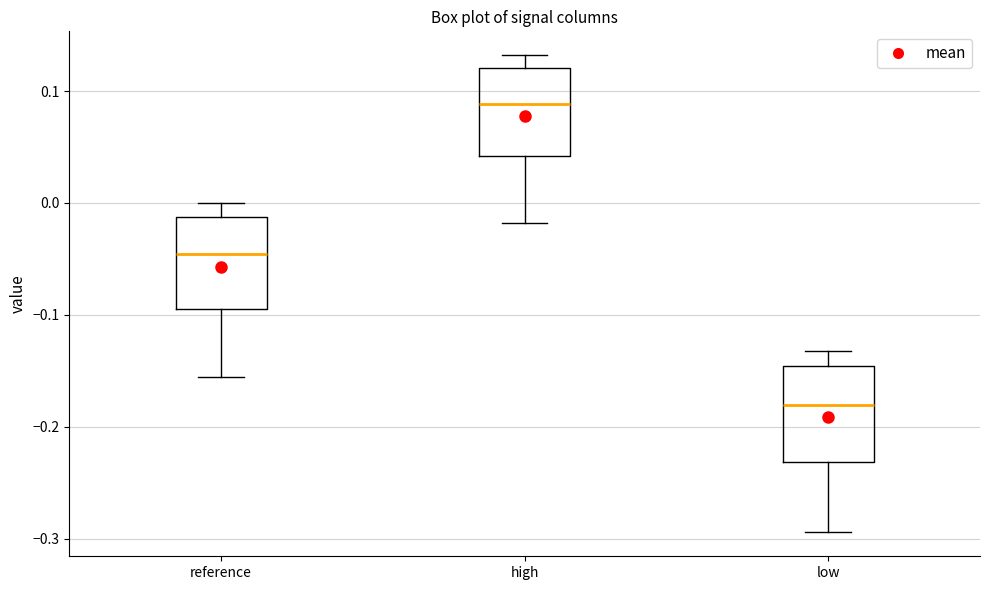

Where does the lower whisker of the box for reference end on the y-axis? The values are not printed on the chart, so give them approximately, as read against the axis.

-0.16